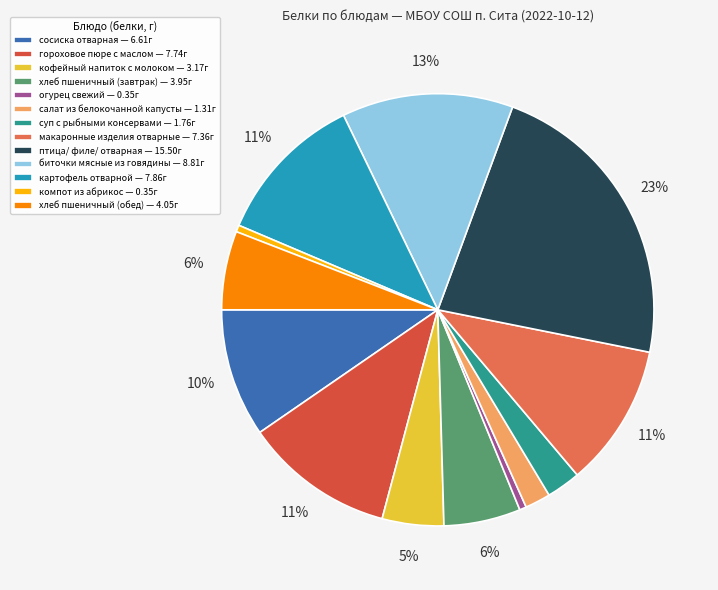

Which has a higher value, хлеб пшеничный (обед) — 4.05г or птица/ филе/ отварная — 15.50г?

птица/ филе/ отварная — 15.50г